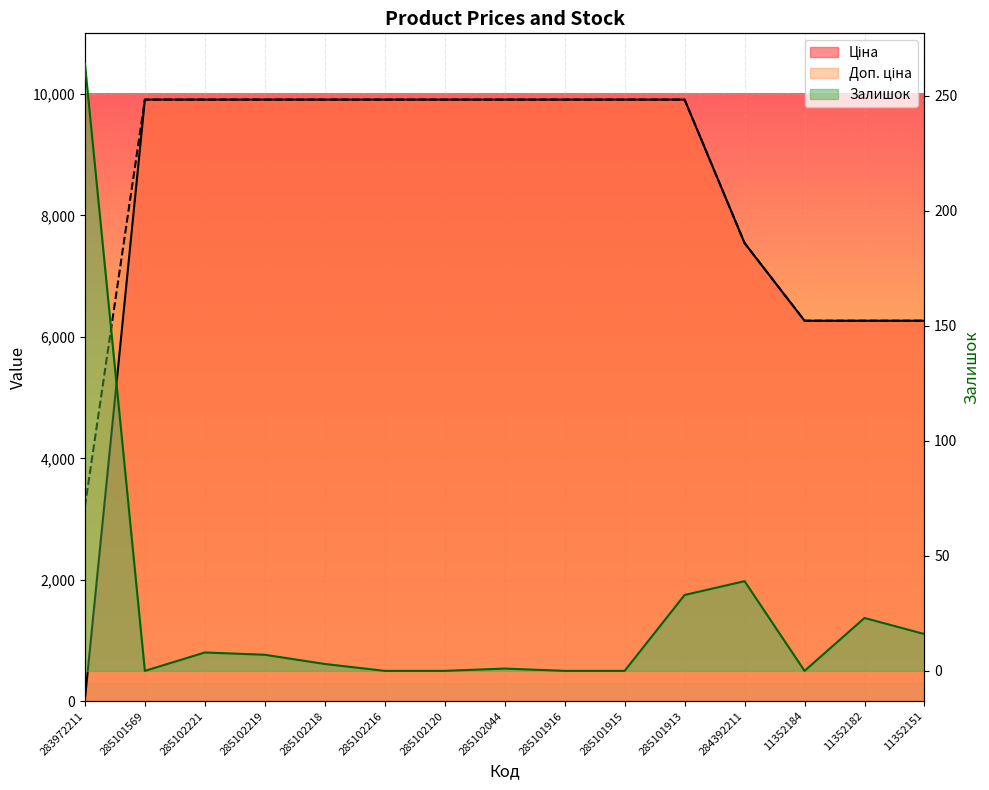

True or false: Залишок and Доп. ціна intersect in this chart.

False